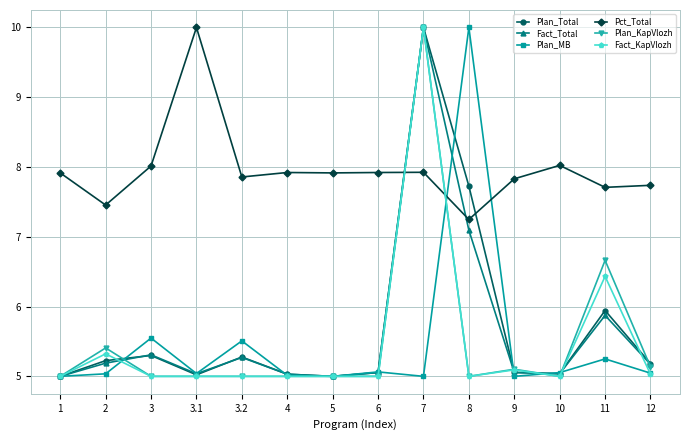

What is the smallest value displayed?

5.0